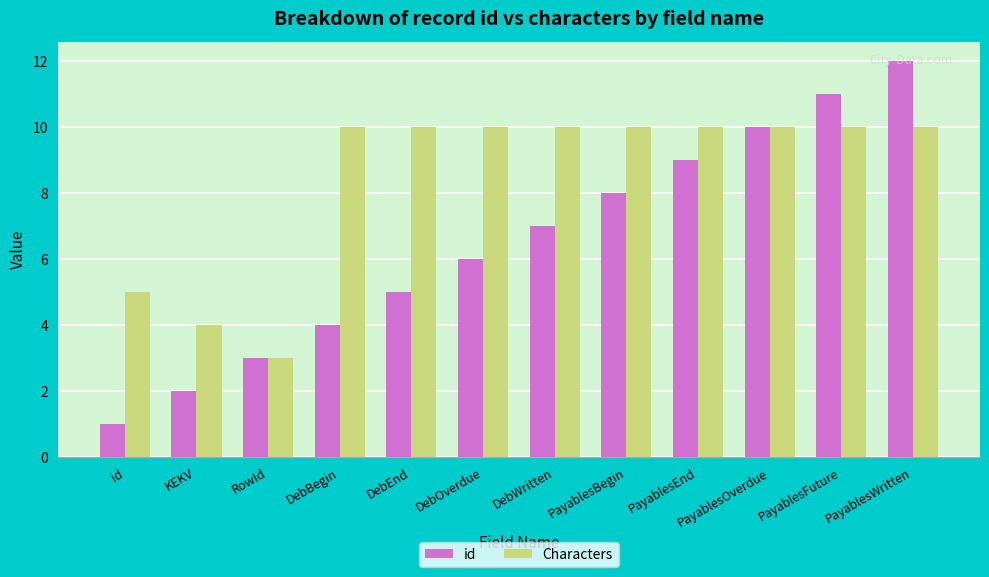

What is the minimum value for id?

1